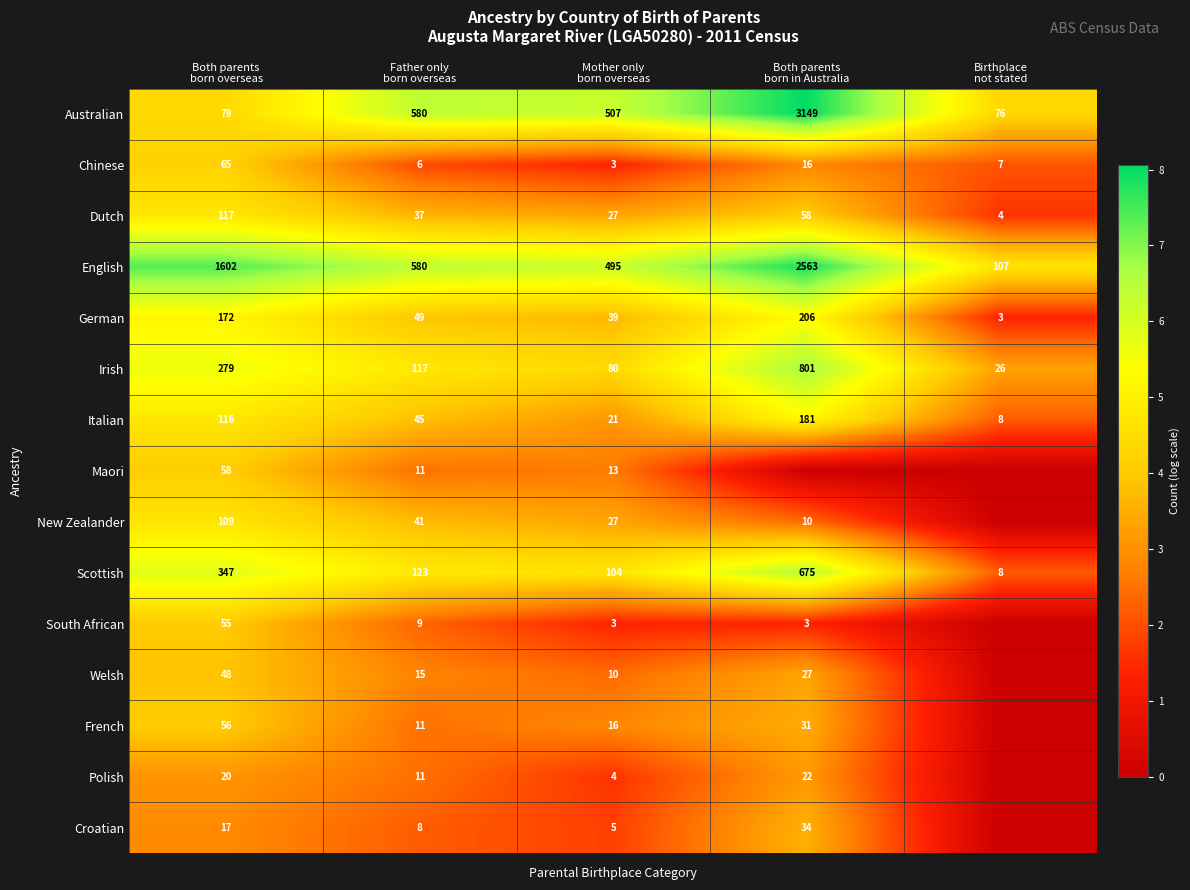

What is the minimum value for Italian?

8